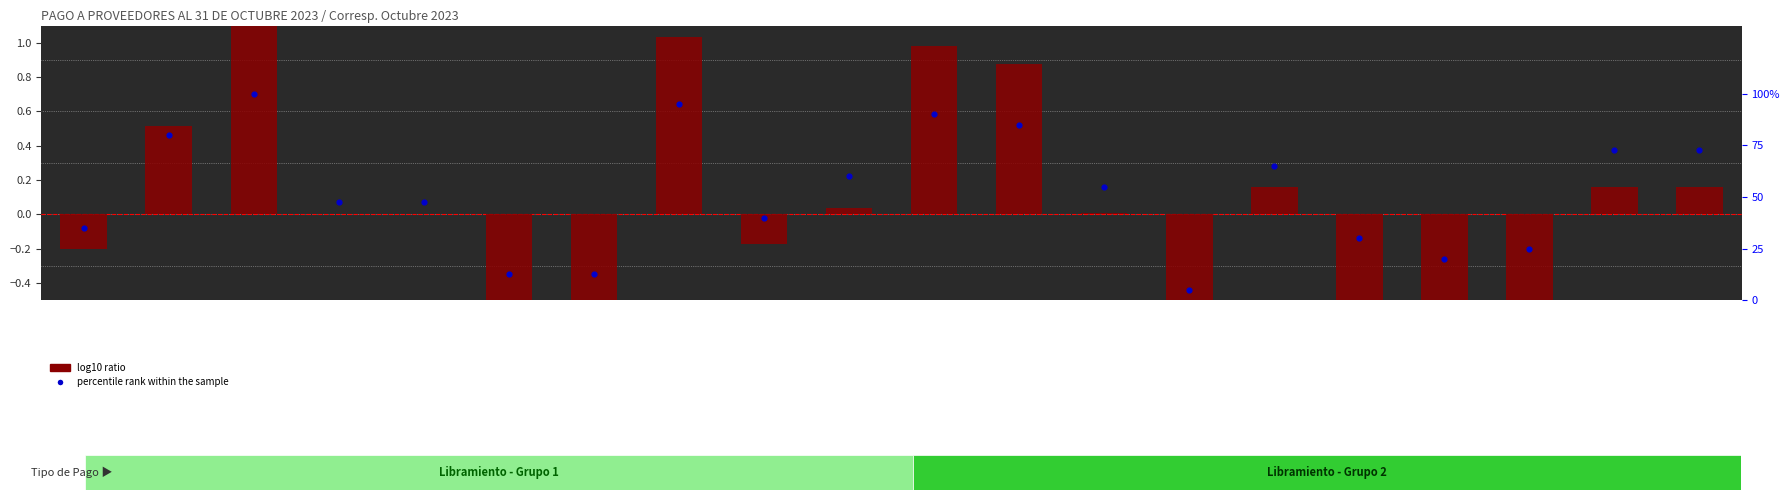

What is the total value across all series at 6?

11.8